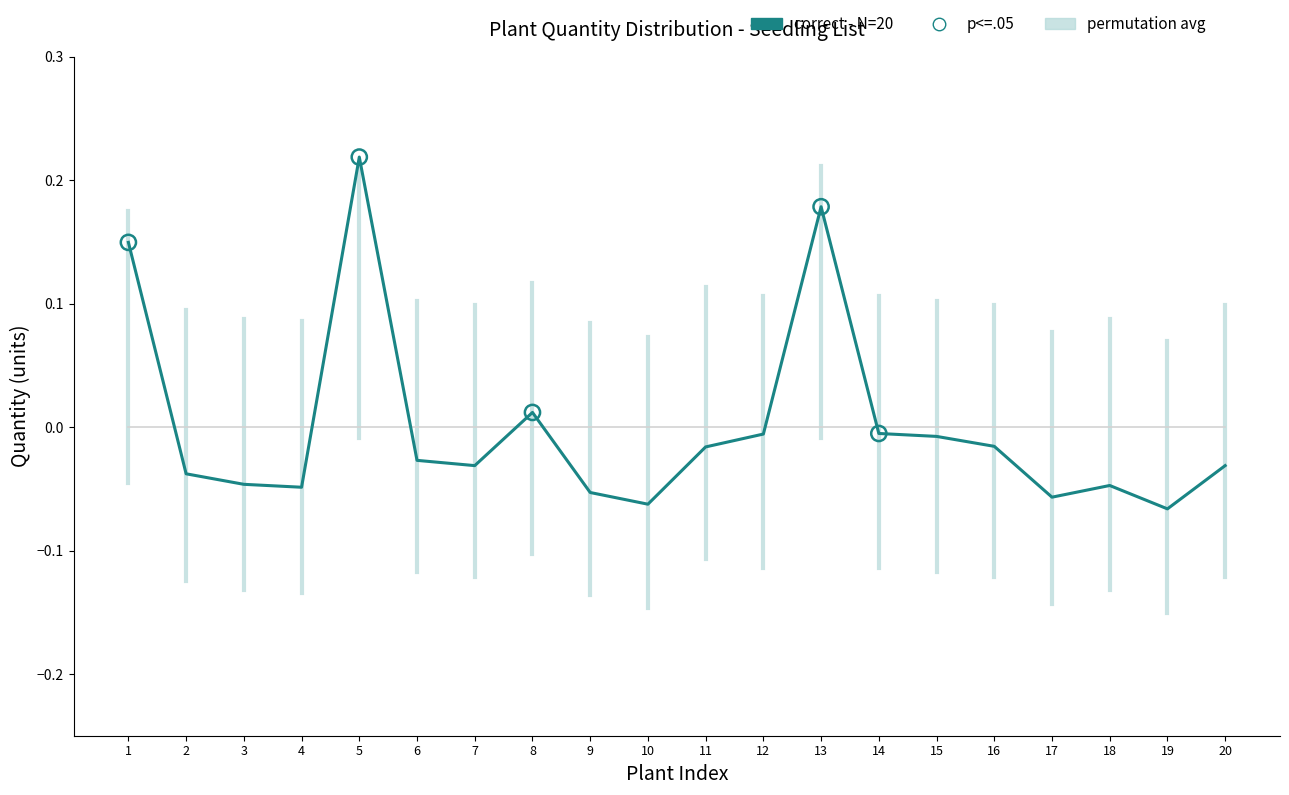

Which series has the widest spread of values?

correct - N=20